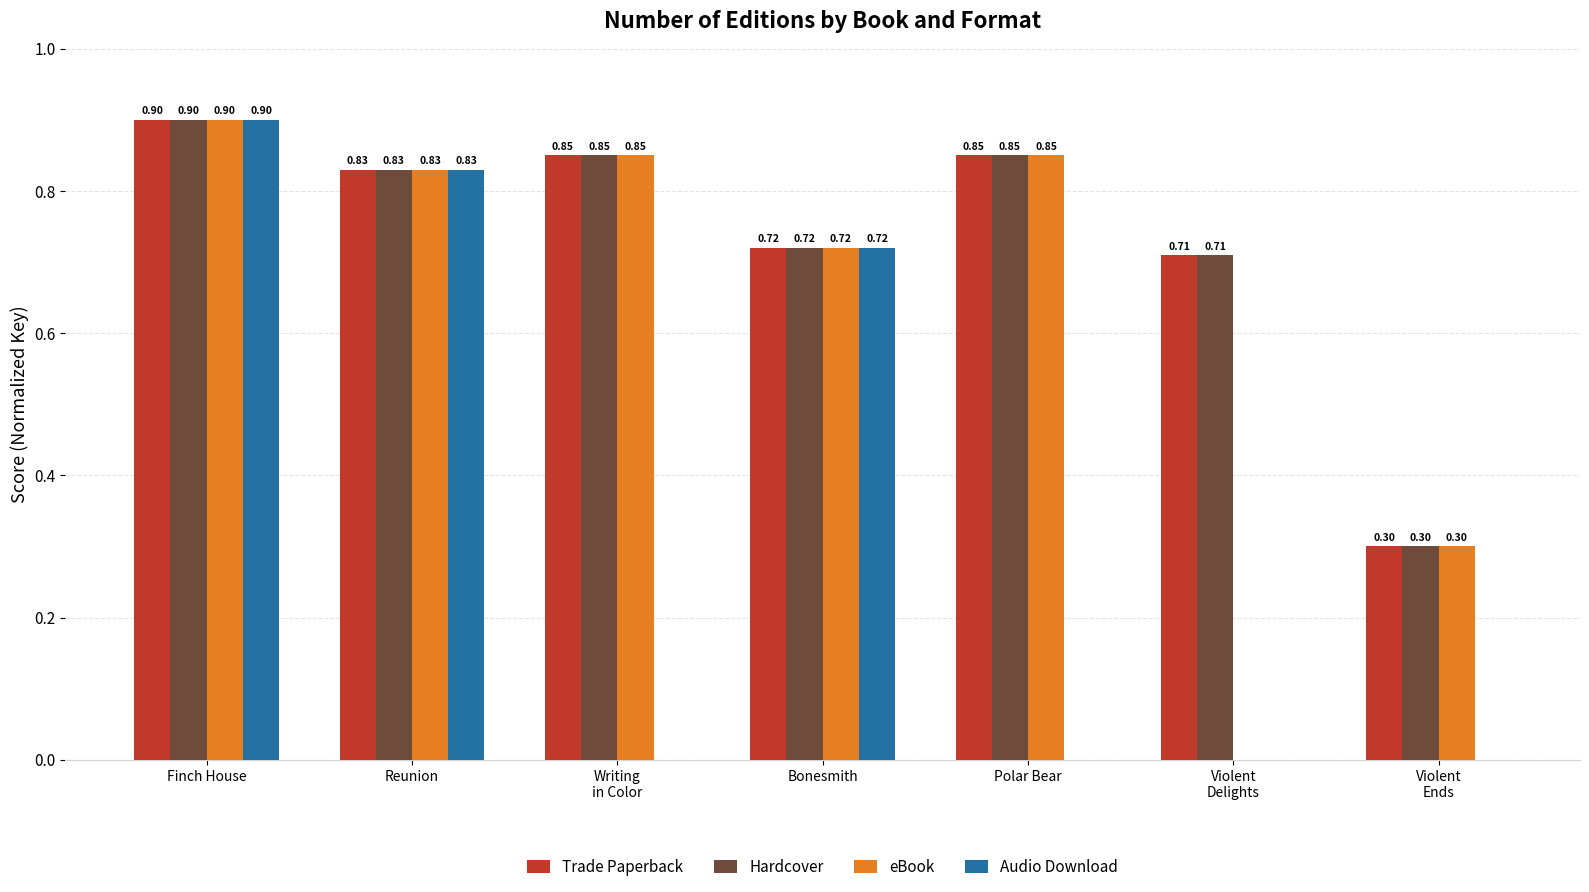

At which category is the sum across all series the highest?

Finch House